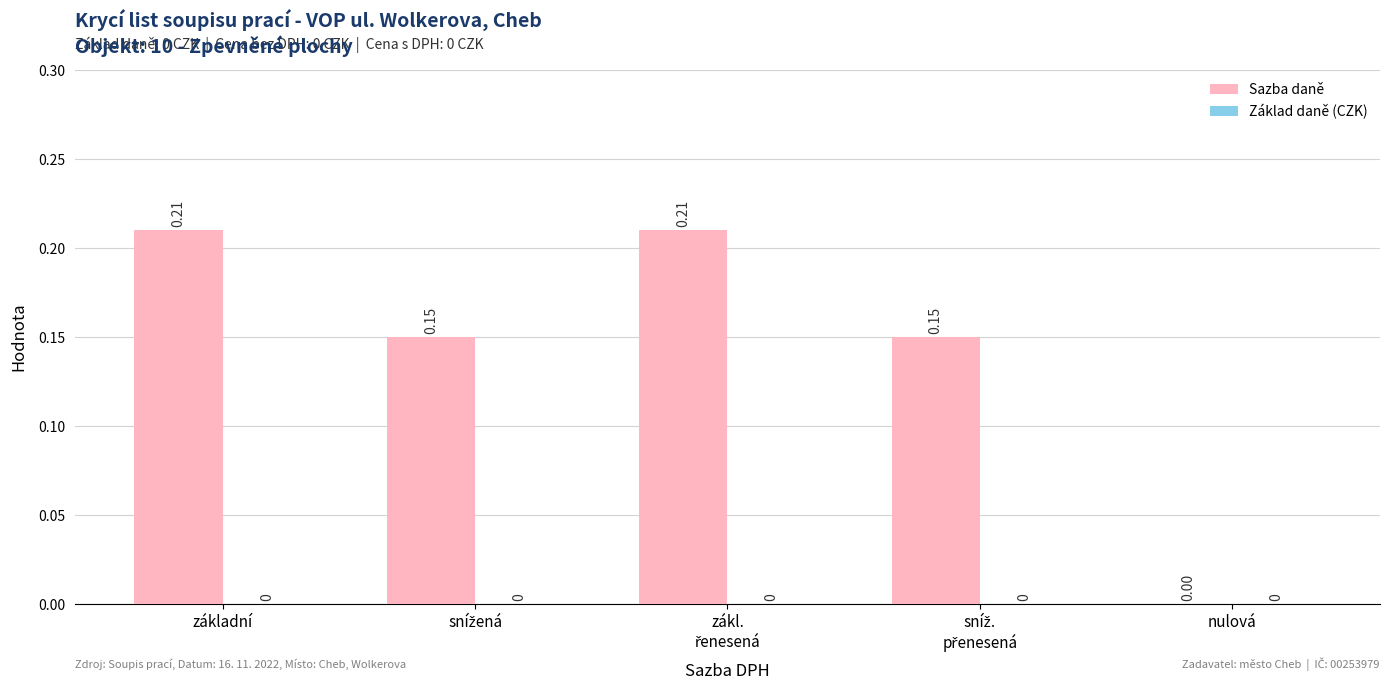

Where is the data nearest to the value 0?

nulová